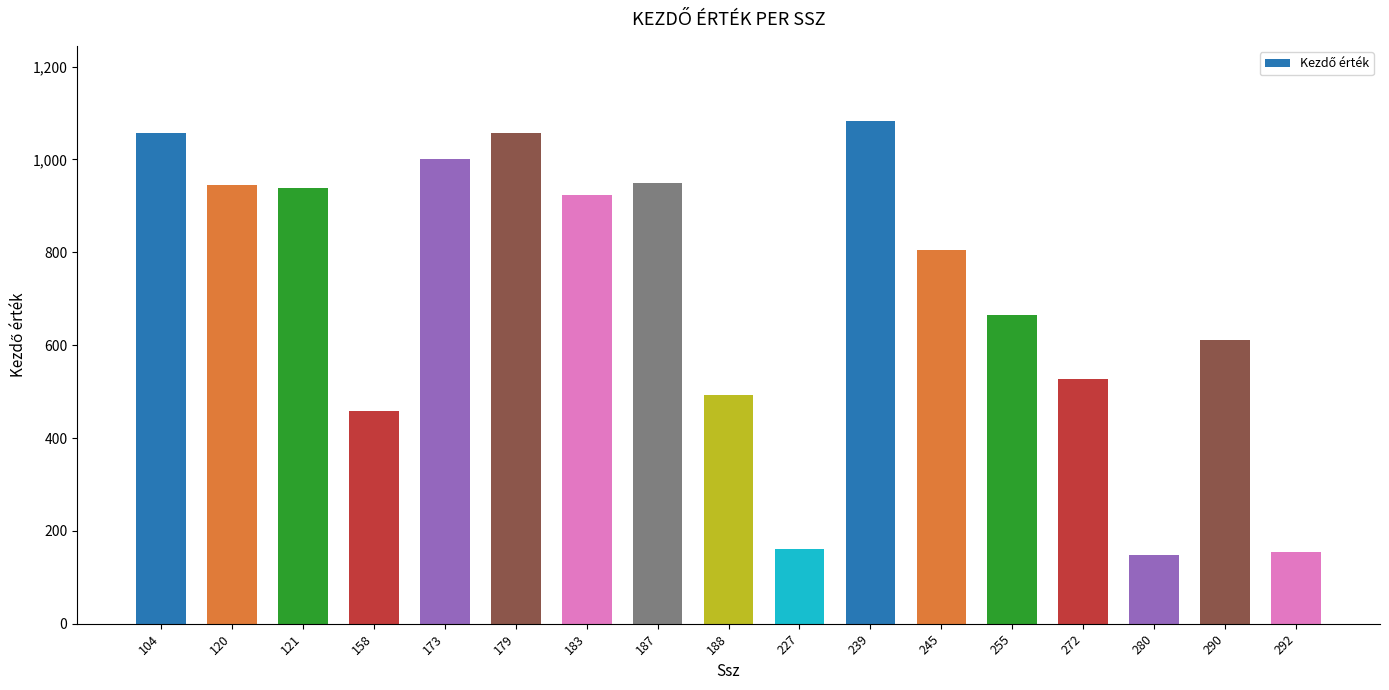

What is the difference between the values at 290 and 245?

192